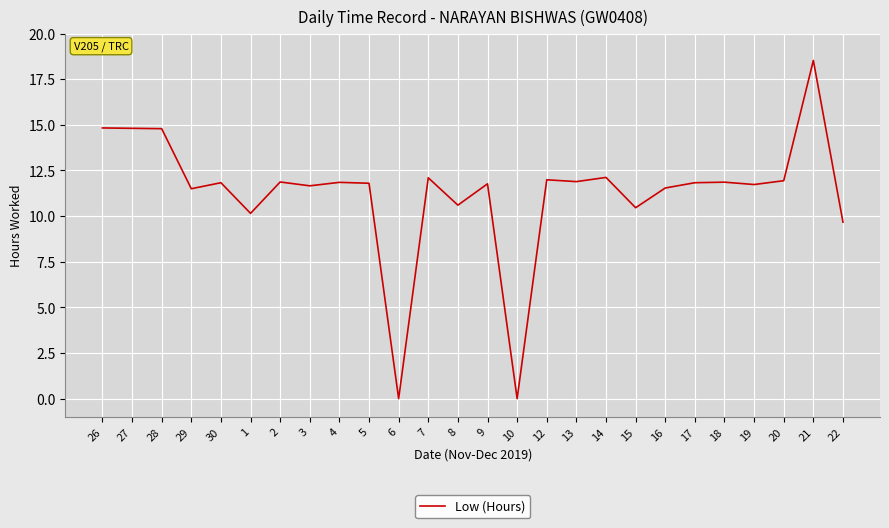

Is this an area chart (filled region under the line)?

No